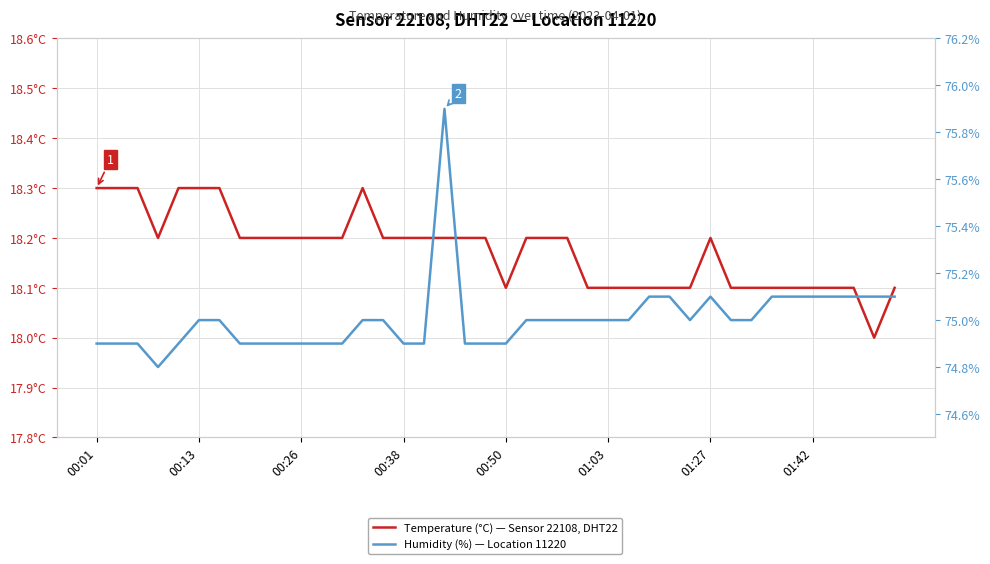

In Temperature (°C), how many points are lower than both neighbors (excluding endpoints)?

3